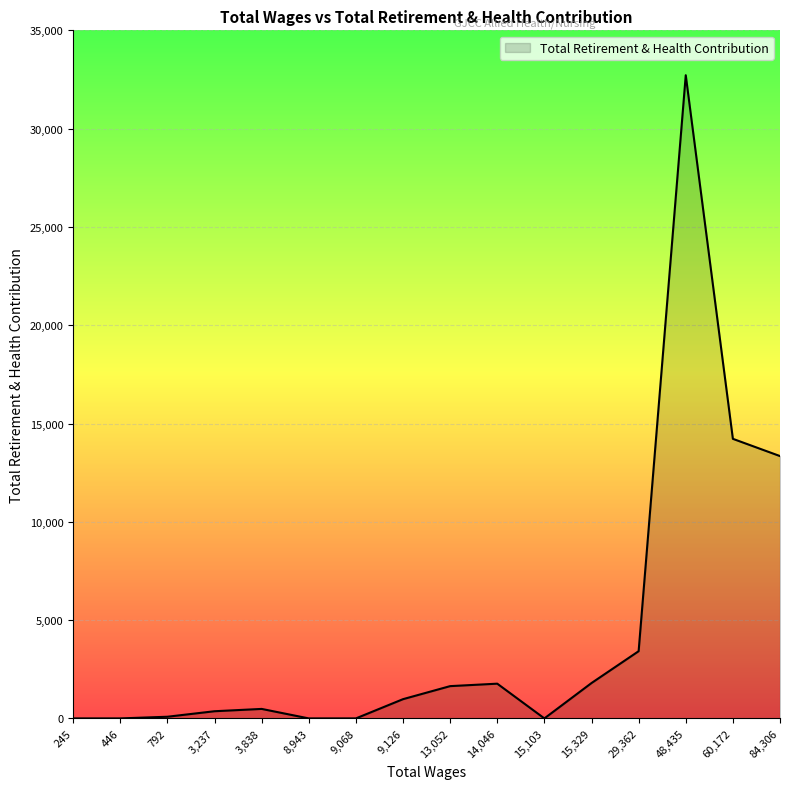

What is the ratio of the value at 84,306 to the value at 14,046?

7.6